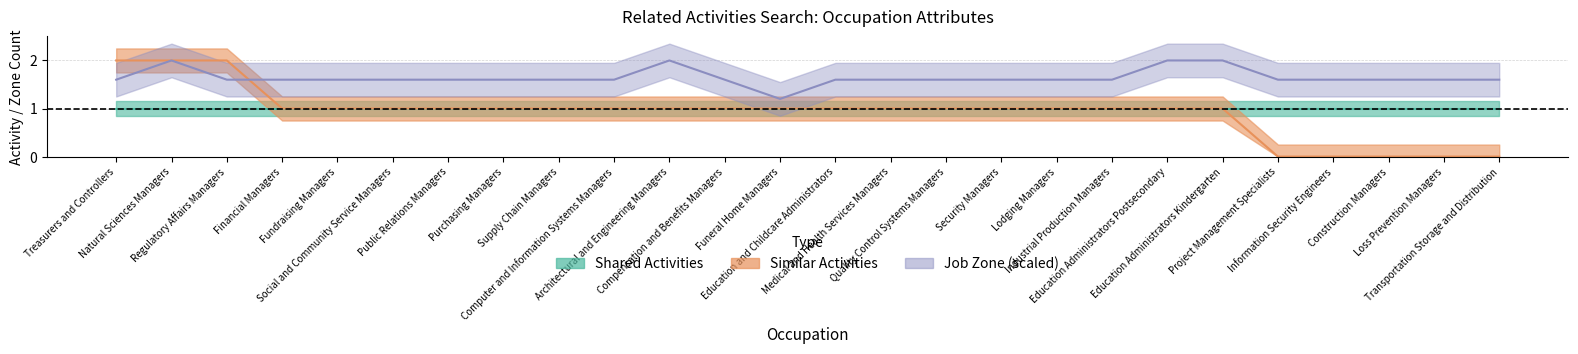

True or false: Similar Activities has a value of 1.0 at Funeral Home Managers.

True